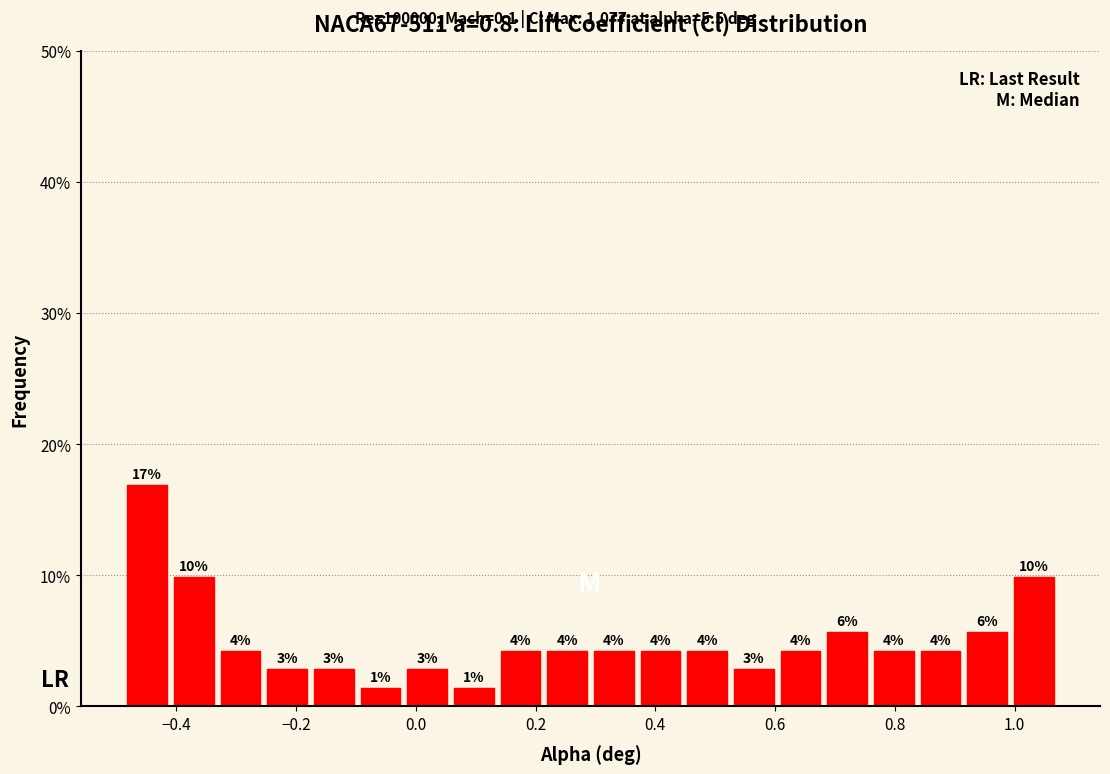

Around what value on the x-axis is the tallest bar? Give the approximate position of its centre, as read against the axis.

-0.44